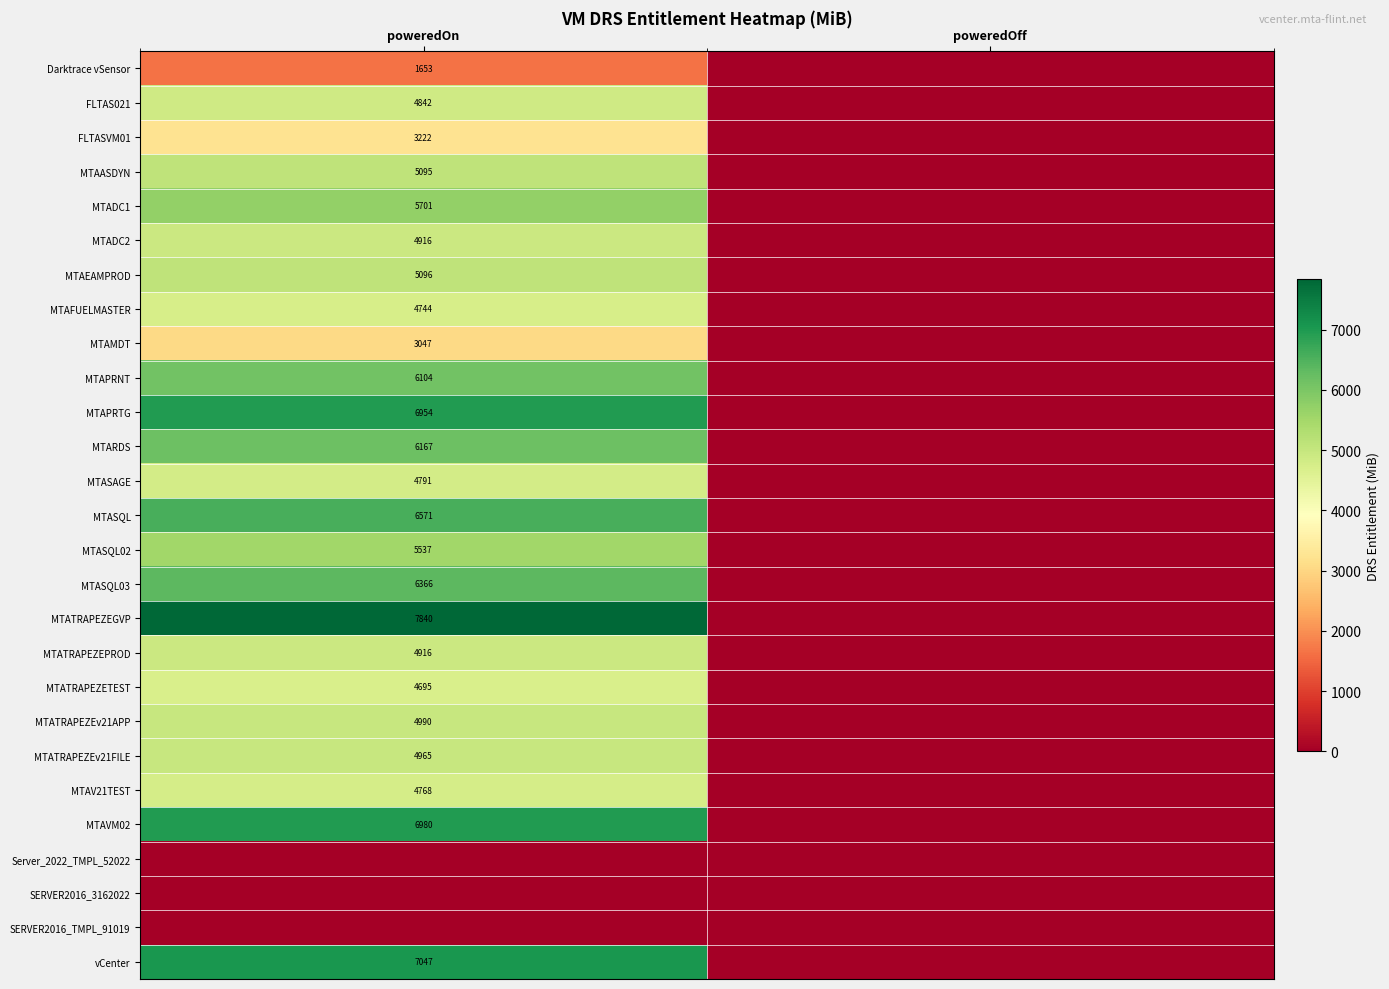

The MTADC2 series shows 1495 at poweredOn. True or false?

False